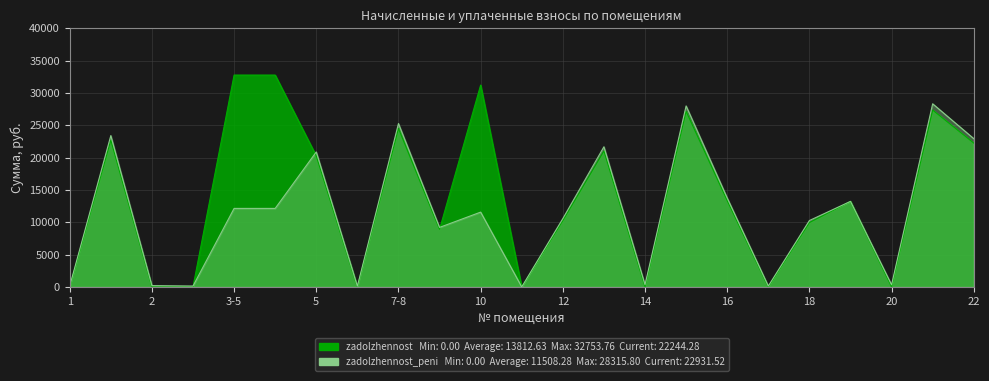

True or false: zadolzhennost_peni has more than 1 interior local peaks.

True